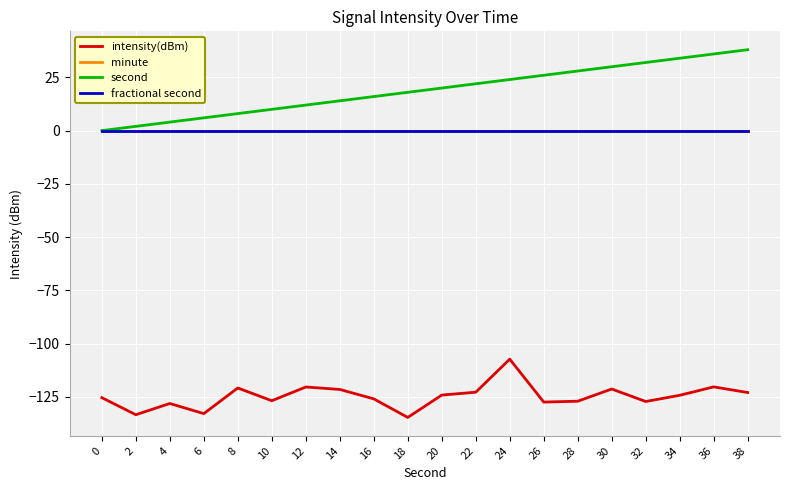

Rank the series by their maximum value, from lowest to highest.

intensity(dBm), minute, fractional second, second